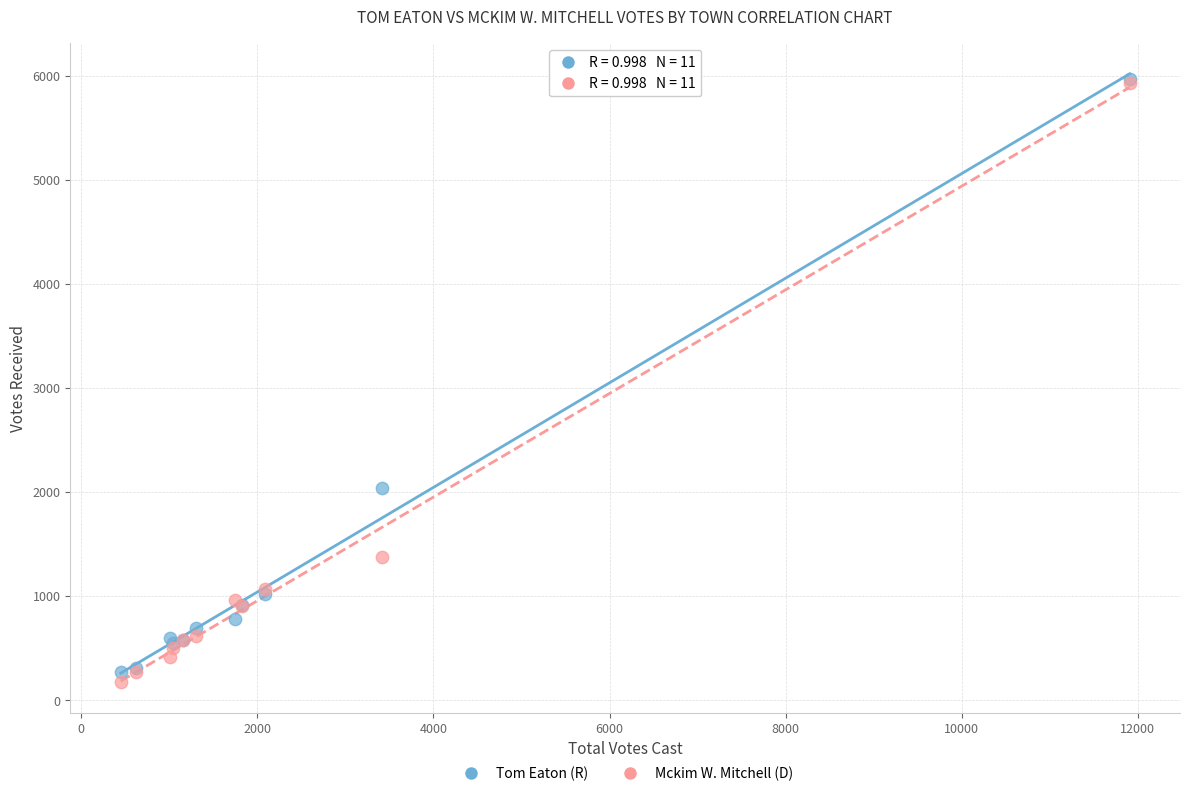

Across all series, what Y value is closest to 3071?

2040